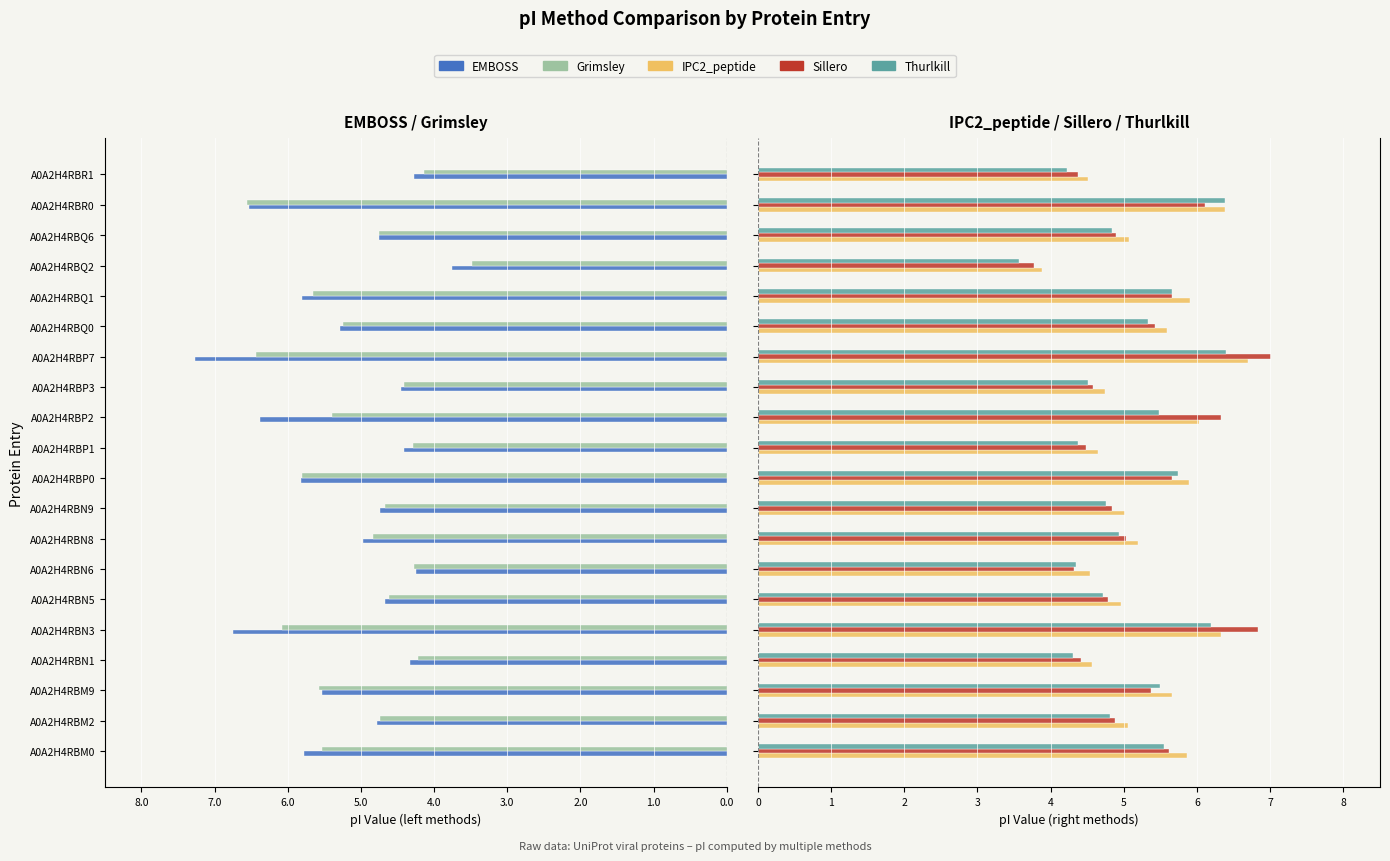

Reading left to right, list all the values displayed in this chart.

EMBOSS: -5.8	-4.8	-5.5	-4.3	-6.8	-4.7	-4.3	-5.0	-4.7	-5.8	-4.4	-6.4	-4.5	-7.3	-5.3	-5.8	-3.8	-4.7	-6.5	-4.3
Grimsley: -5.5	-4.7	-5.6	-4.2	-6.1	-4.6	-4.3	-4.8	-4.7	-5.8	-4.3	-5.4	-4.4	-6.4	-5.2	-5.7	-3.5	-4.7	-6.6	-4.1
IPC2_peptide: 5.9	5.1	5.7	4.6	6.3	5.0	4.5	5.2	5.0	5.9	4.6	6.0	4.7	6.7	5.6	5.9	3.9	5.1	6.4	4.5
Sillero: 5.6	4.9	5.4	4.4	6.8	4.8	4.3	5.0	4.8	5.7	4.5	6.3	4.6	7.0	5.4	5.7	3.8	4.9	6.1	4.4
Thurlkill: 5.5	4.8	5.5	4.3	6.2	4.7	4.3	4.9	4.8	5.7	4.4	5.5	4.5	6.4	5.3	5.7	3.6	4.8	6.4	4.2